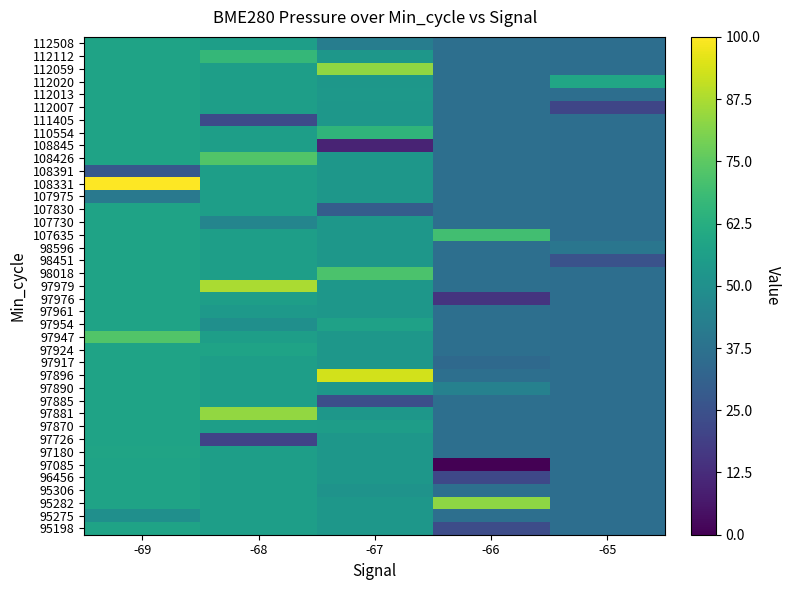

Reading right to left, list all the values displayed in this chart.

95198: -65=36.2	-66=23.4	-67=53.1	-68=56.0	-69=58.2
95275: -65=36.2	-66=36.4	-67=53.1	-68=56.0	-69=49.9
95282: -65=36.2	-66=83.0	-67=53.1	-68=56.0	-69=58.2
95306: -65=36.2	-66=36.4	-67=51.3	-68=56.0	-69=58.2
96456: -65=36.2	-66=21.7	-67=53.1	-68=56.0	-69=58.2
97085: -65=36.2	-66=0.0	-67=53.1	-68=56.0	-69=58.2
97180: -65=36.2	-66=36.4	-67=53.1	-68=56.0	-69=58.4
97726: -65=36.2	-66=36.4	-67=53.1	-68=20.3	-69=58.2
97870: -65=36.2	-66=36.4	-67=55.6	-68=56.0	-69=58.2
97881: -65=36.2	-66=36.4	-67=53.1	-68=83.9	-69=58.2
97885: -65=36.2	-66=36.4	-67=24.1	-68=56.0	-69=58.2
97890: -65=36.2	-66=43.9	-67=53.1	-68=56.0	-69=58.2
97896: -65=36.2	-66=36.4	-67=93.0	-68=56.0	-69=58.2
97917: -65=36.2	-66=34.3	-67=53.1	-68=56.0	-69=58.2
97924: -65=36.2	-66=36.4	-67=53.1	-68=58.0	-69=58.2
97947: -65=36.2	-66=36.4	-67=53.1	-68=56.0	-69=73.0
97954: -65=36.2	-66=36.4	-67=57.4	-68=49.6	-69=58.2
97961: -65=36.2	-66=36.4	-67=53.1	-68=53.5	-69=58.2
97976: -65=36.2	-66=15.1	-67=53.1	-68=56.0	-69=58.2
97979: -65=36.2	-66=36.4	-67=53.1	-68=87.4	-69=58.2
98018: -65=36.2	-66=36.4	-67=71.7	-68=56.0	-69=58.2
98451: -65=25.1	-66=36.4	-67=53.1	-68=56.0	-69=58.2
98596: -65=39.3	-66=36.4	-67=53.1	-68=56.0	-69=58.2
107635: -65=36.2	-66=69.9	-67=53.1	-68=56.0	-69=58.2
107730: -65=36.2	-66=36.4	-67=53.1	-68=45.5	-69=58.2
107830: -65=36.2	-66=36.4	-67=29.2	-68=56.0	-69=58.2
107975: -65=36.2	-66=36.4	-67=53.1	-68=56.0	-69=40.5
108331: -65=36.2	-66=36.4	-67=53.1	-68=56.0	-69=100.0
108391: -65=36.2	-66=36.4	-67=53.1	-68=56.0	-69=27.5
108426: -65=36.2	-66=36.4	-67=53.1	-68=72.9	-69=58.2
108845: -65=36.2	-66=36.4	-67=10.0	-68=56.0	-69=58.2
110554: -65=36.2	-66=36.4	-67=65.4	-68=56.0	-69=58.2
111405: -65=36.2	-66=36.4	-67=53.1	-68=22.7	-69=58.2
112007: -65=21.1	-66=36.4	-67=53.1	-68=56.0	-69=58.2
112013: -65=36.2	-66=36.4	-67=53.5	-68=56.0	-69=58.2
112020: -65=59.2	-66=36.4	-67=53.1	-68=56.0	-69=58.2
112059: -65=36.2	-66=36.4	-67=83.5	-68=56.0	-69=58.2
112112: -65=36.2	-66=36.4	-67=53.1	-68=66.5	-69=58.2
112508: -65=36.2	-66=36.4	-67=42.2	-68=56.0	-69=58.2